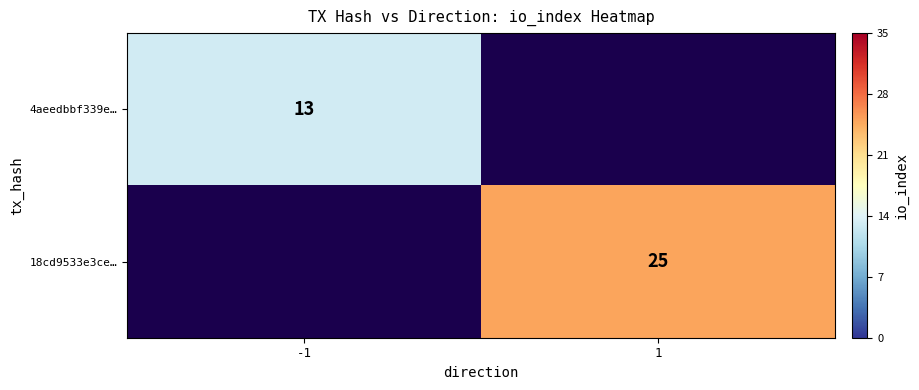

Is it true that 4aeedbbf339e… equals 22 at -1?

False